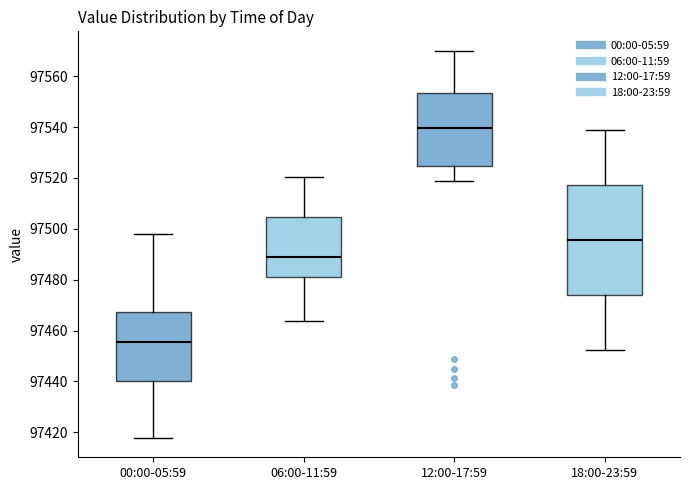

Which box is the tallest, from its lower edge to its upper edge?

18:00-23:59